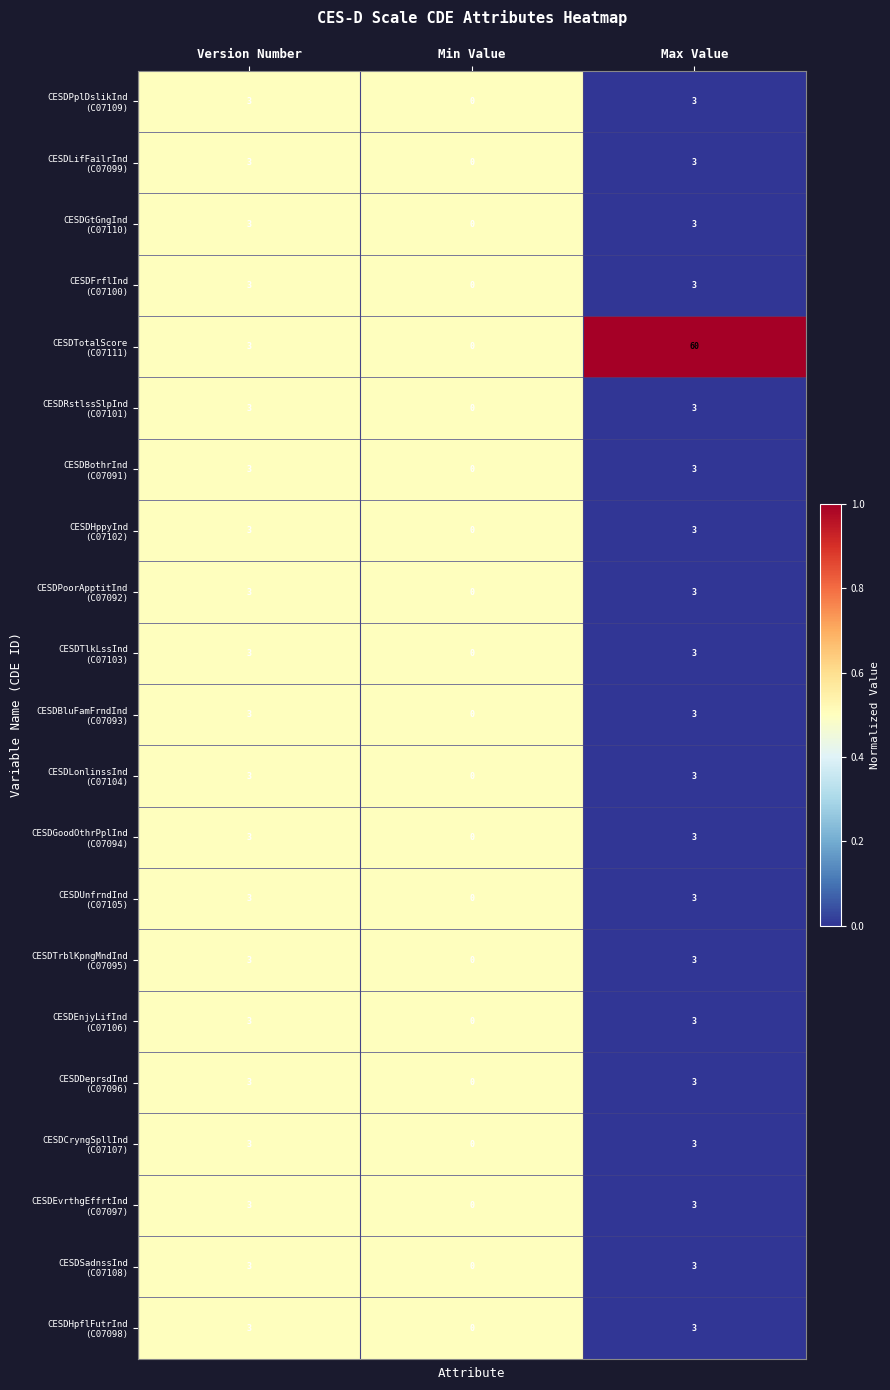

How many data points does each series have?

3